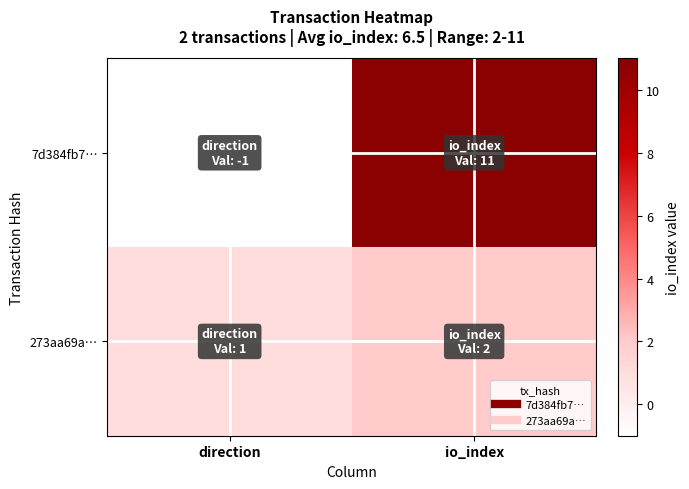

Which series has the largest total across all categories?

7d384fb7…